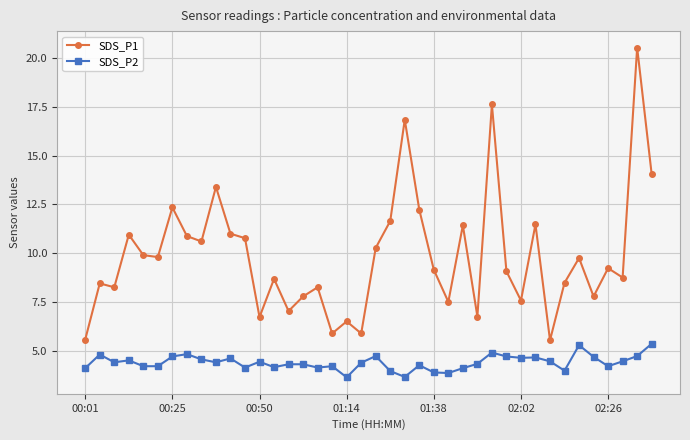

How many interior local valleys does the SDS_P1 series have?

13